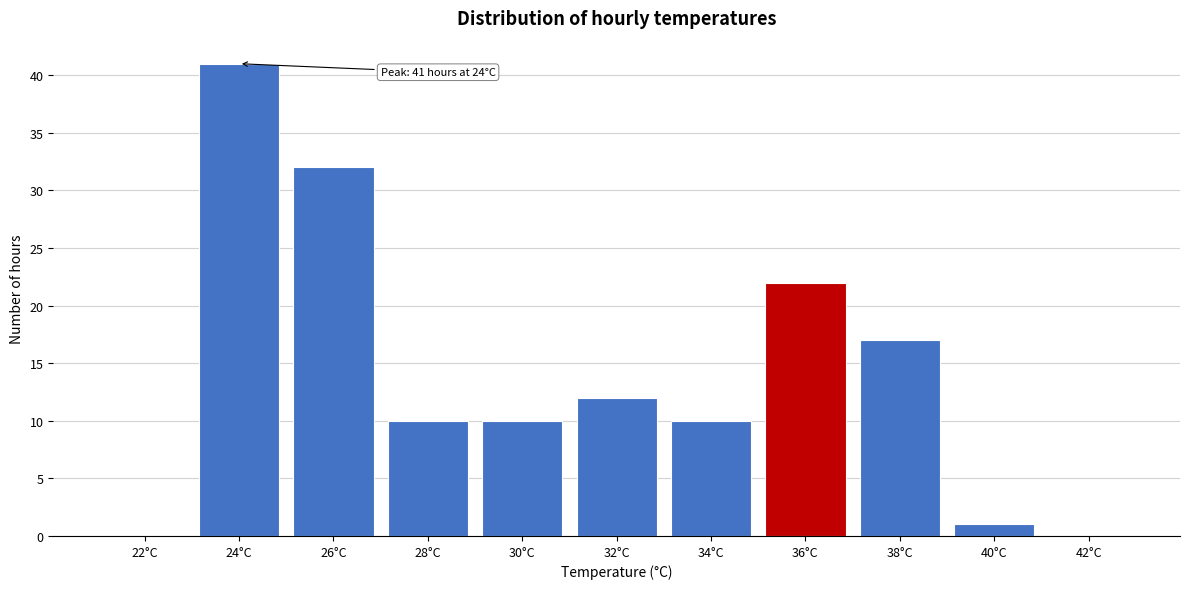

Reading left to right, transcribe all the data shown in this chart.

22°C=0	24°C=41	26°C=32	28°C=10	30°C=10	32°C=12	34°C=10	36°C=22	38°C=17	40°C=1	42°C=0